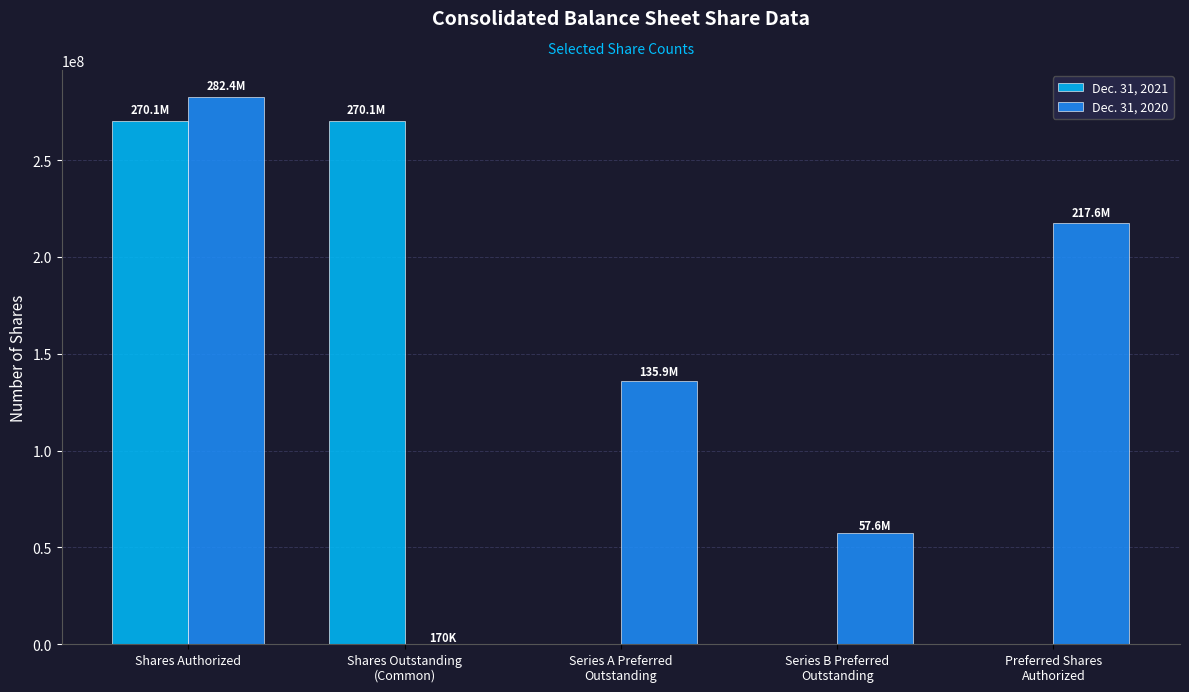

Which series changed the most between Shares Outstanding
(Common) and Preferred Shares
Authorized?

Dec. 31, 2021